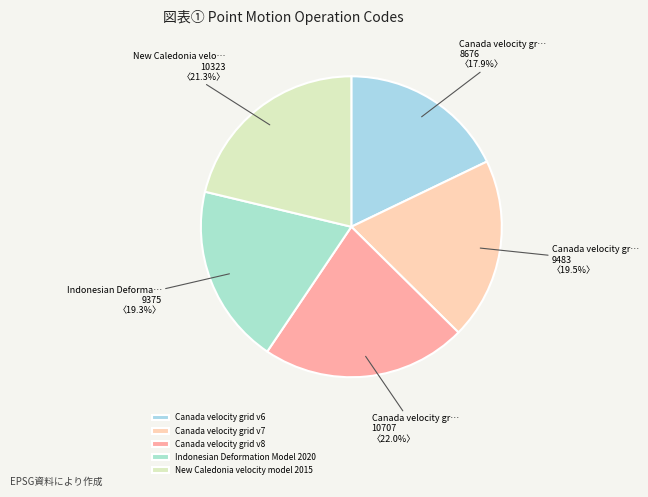

What is the ratio of the value at Indonesian Deformation Model 2020 to the value at Canada velocity grid v6?

1.1